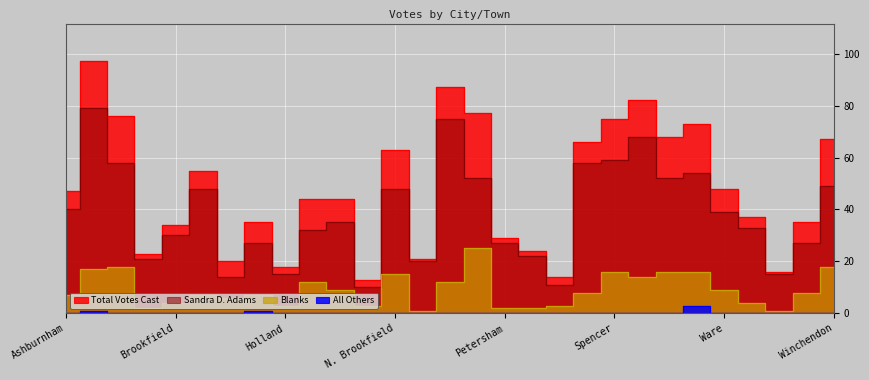

Rank the categories by Total Votes Cast value from lowest to highest.

New Braintree, Royalston, Warwick, Holland, E. Brookfield, Oakham, Brimfield, Phillipston, Petersham, Brookfield, Hardwick, W. Brookfield, Warren, Hubbardston, Monson, Ashburnham, Ware, Charlton, N. Brookfield, Rutland, Winchendon, Templeton, Wales, Spencer, Barre, Palmer, Sturbridge, Orange, Athol